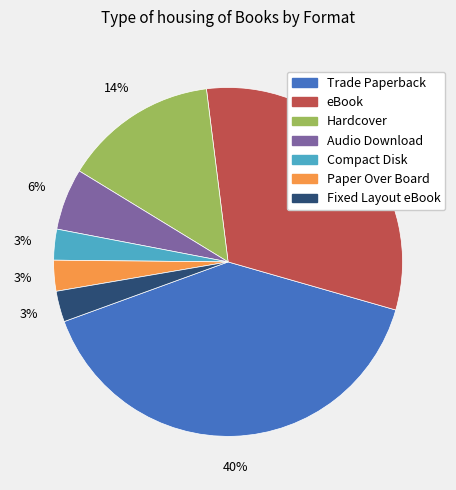

Does Audio Download account for over 50% of the chart?

No